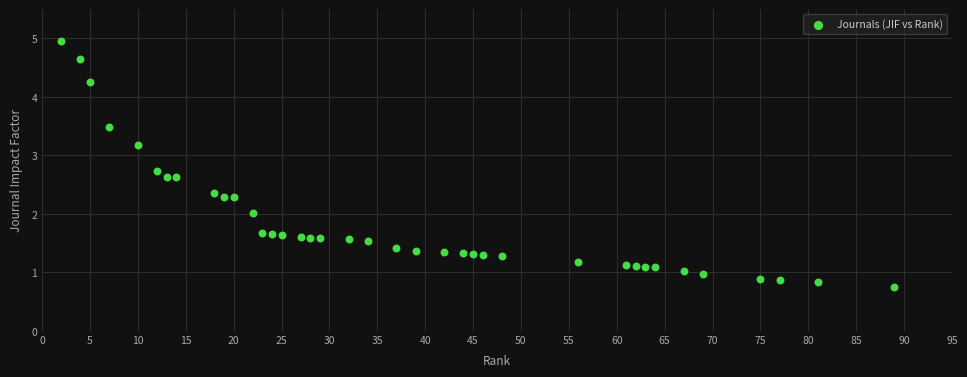

What is the range of Y values (max minus min)?

4.2